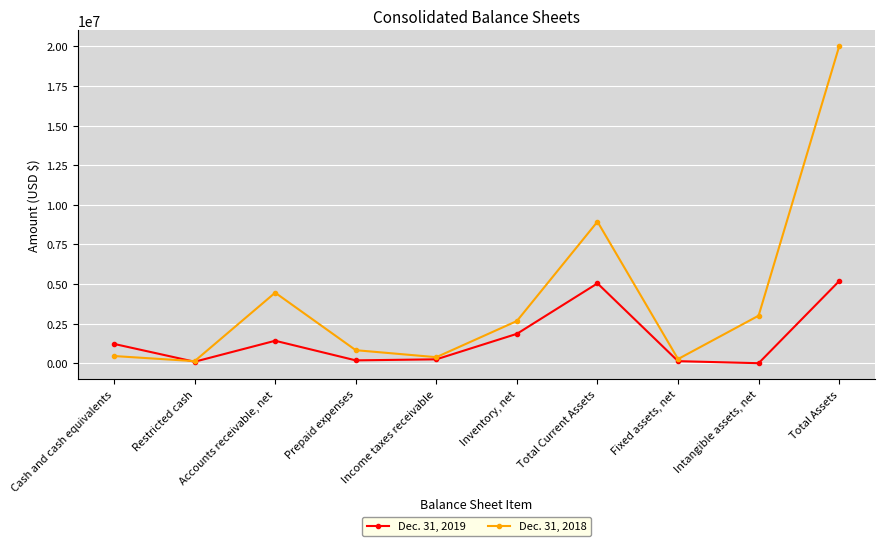

At which category is the sum across all series the highest?

Total Assets